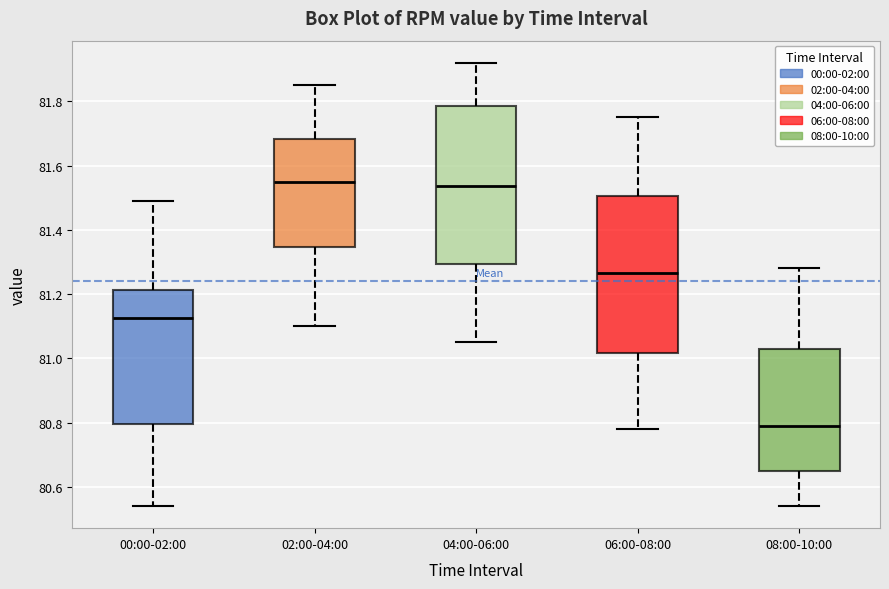

Where does the lower whisker of the box for 00:00-02:00 end on the y-axis? The values are not printed on the chart, so give them approximately, as read against the axis.

80.54